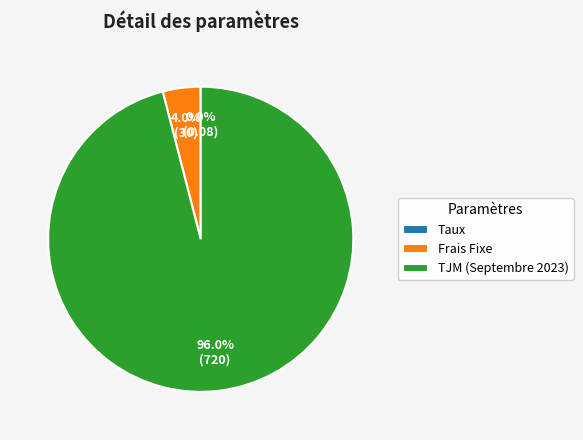

What portion of the pie excludes TJM (Septembre 2023)?

4.0%